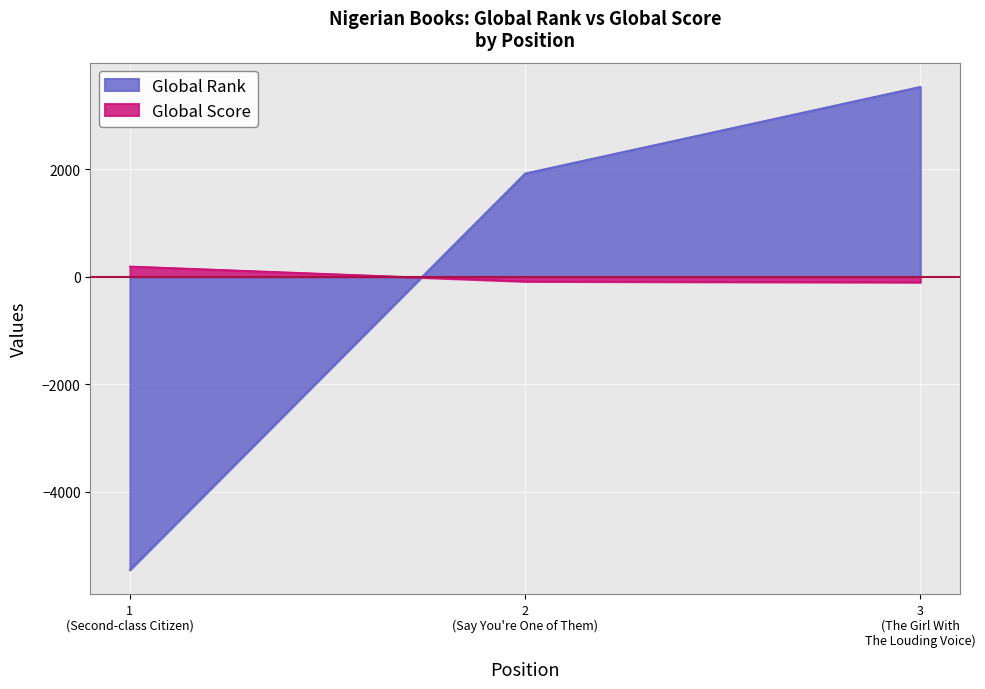

Which series has the widest spread of values?

Global Rank